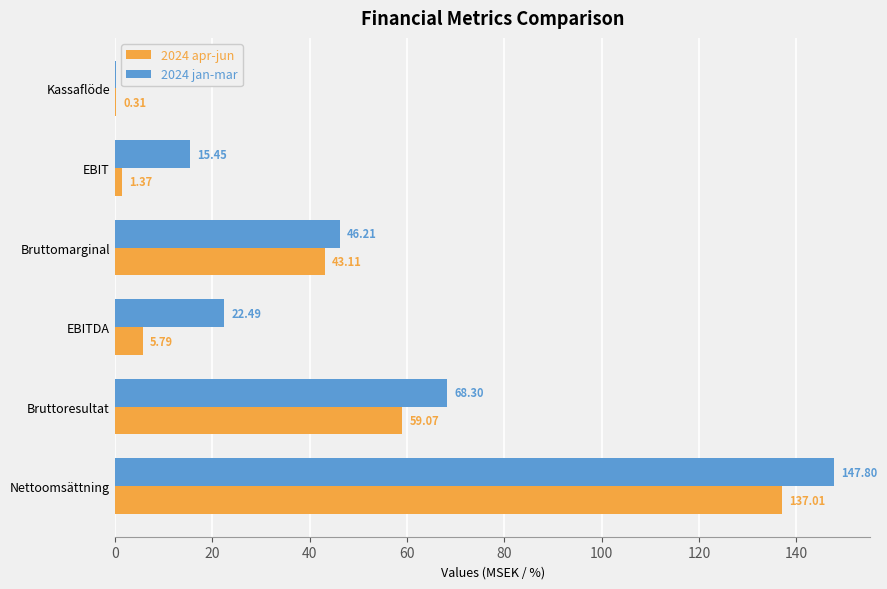

What is the sum of the 2024 jan-mar values at Nettoomsättning and EBITDA?

170.3